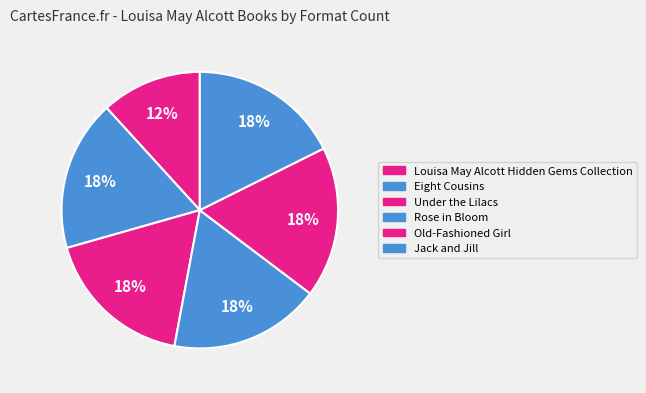

How many slices are in this pie chart?

6